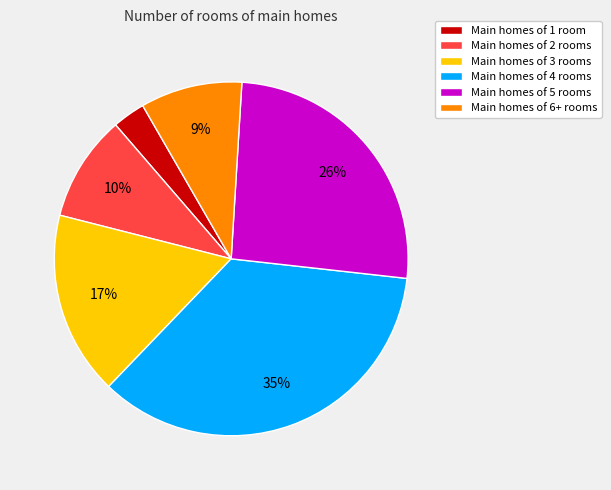

Count the number of slices in the pie.

6